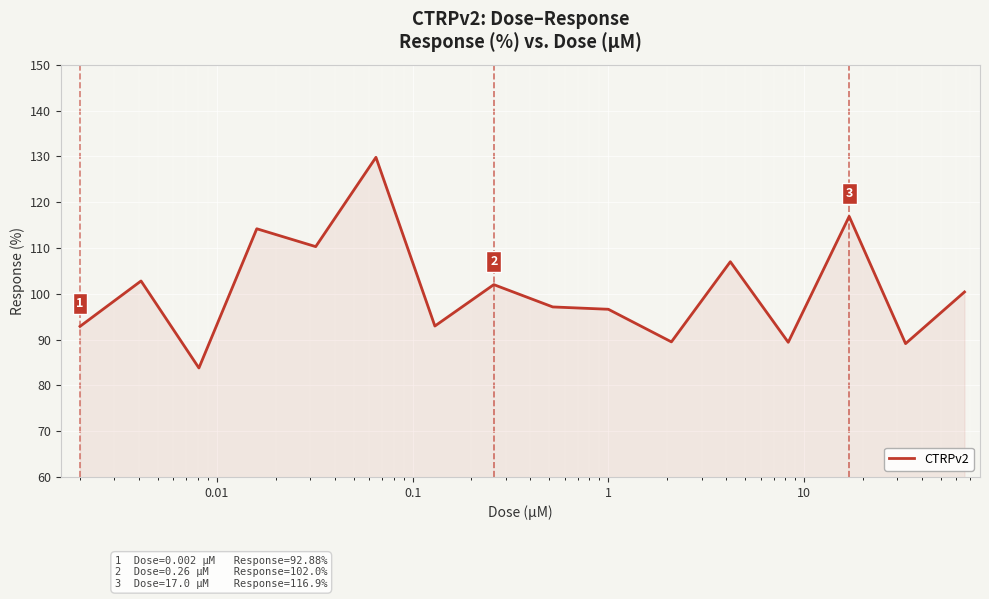

What is the difference between the maximum and minimum values?

46.0